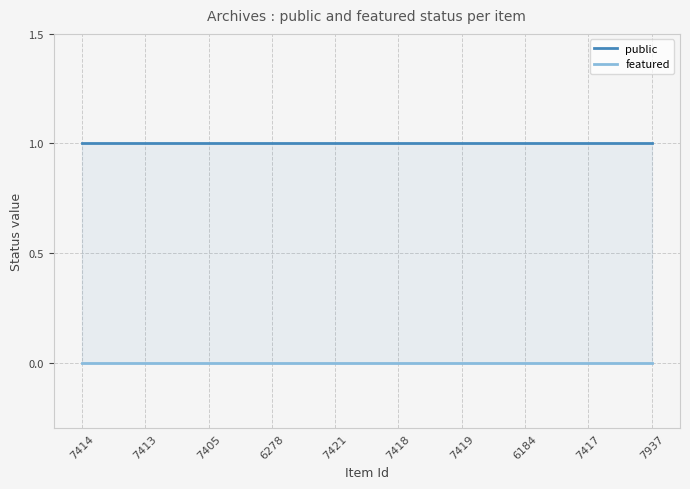

How many lines are shown in the chart?

2